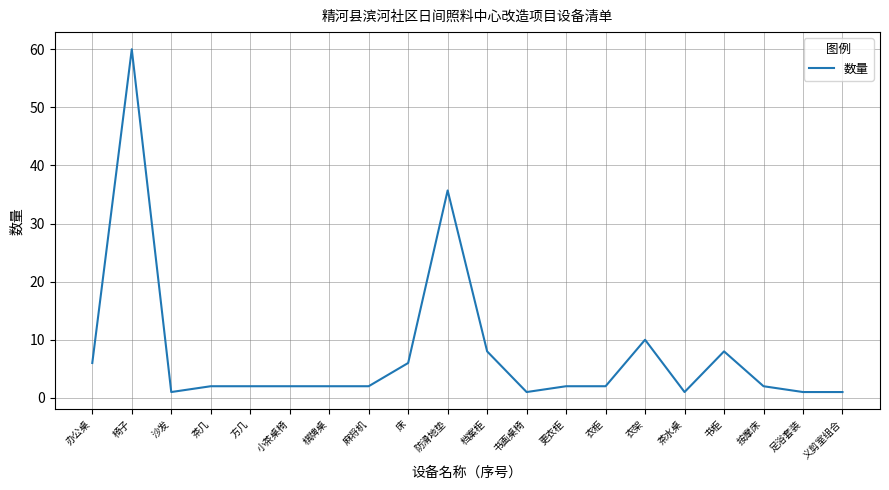

Where does the data first go above 2?

办公桌